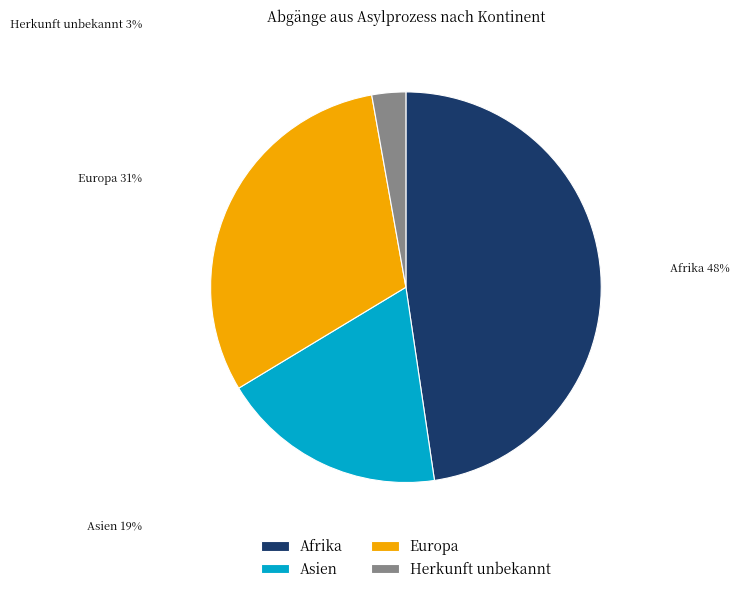

Does Herkunft unbekannt account for over 50% of the chart?

No